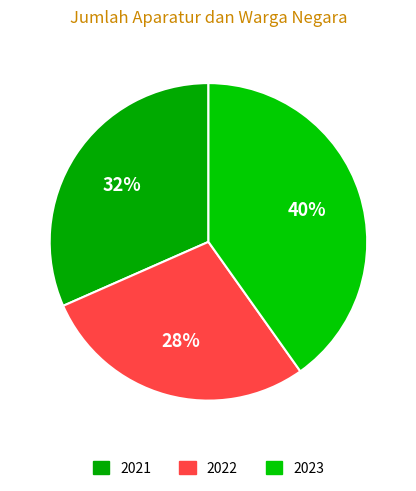

Is there any slice that represents more than half of the pie?

No